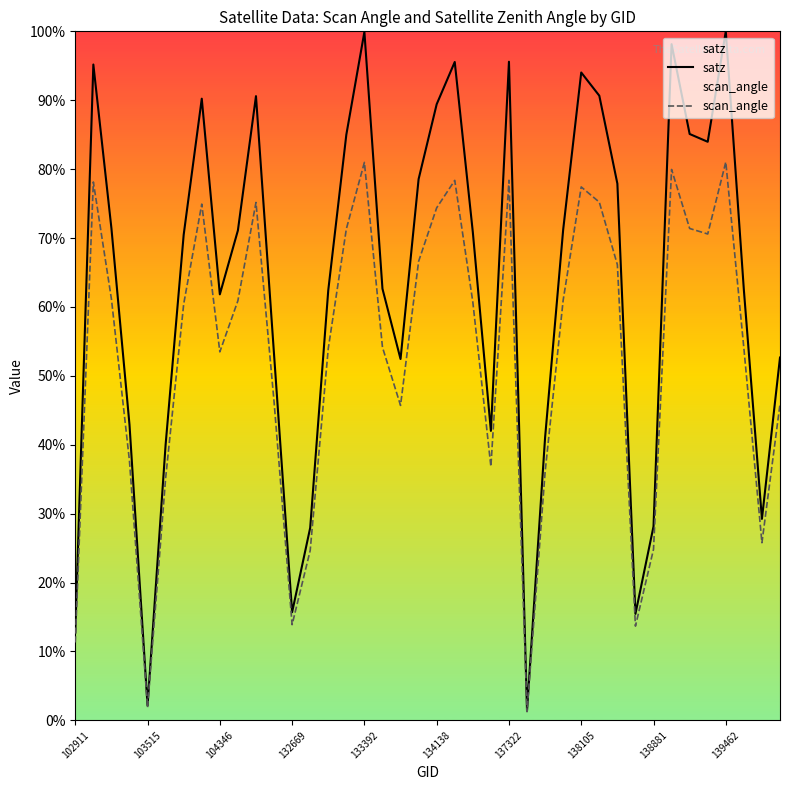

Rank the series by their maximum value, from highest to lowest.

satz, scan_angle